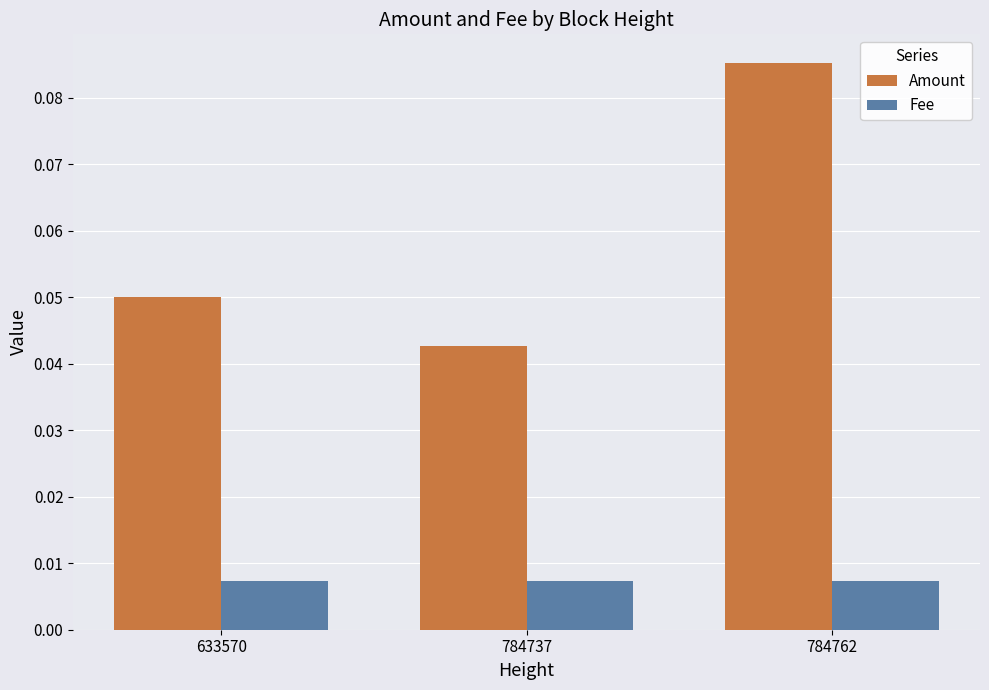

What is the sum of all Amount values?

0.2